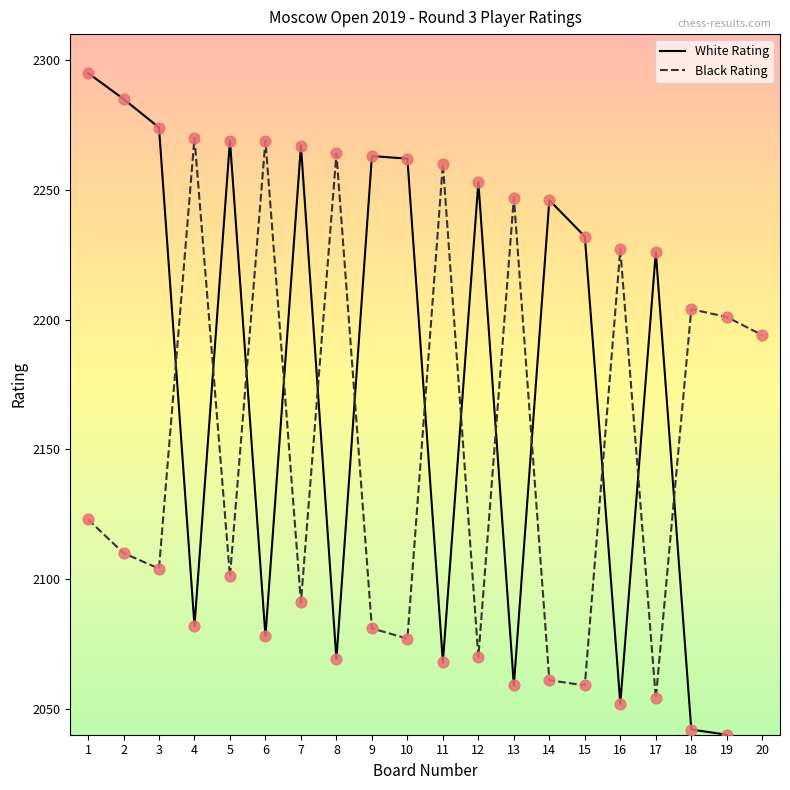

At how many categories does at least one series exceed 2163?

20